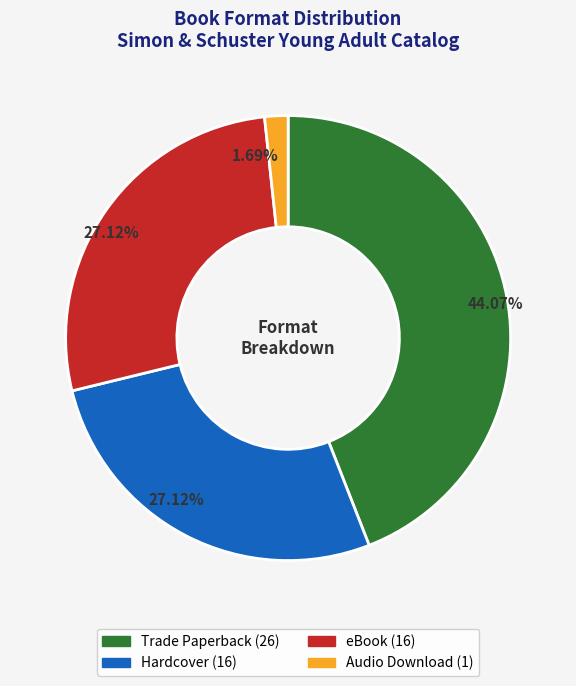

True or false: Audio Download accounts for 11% of the total.

False